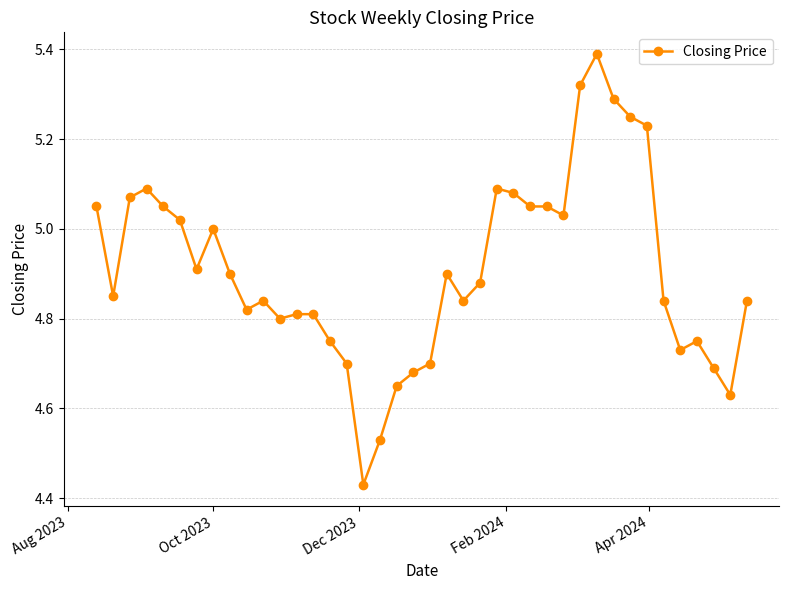

What is the sum of all values?

196.3